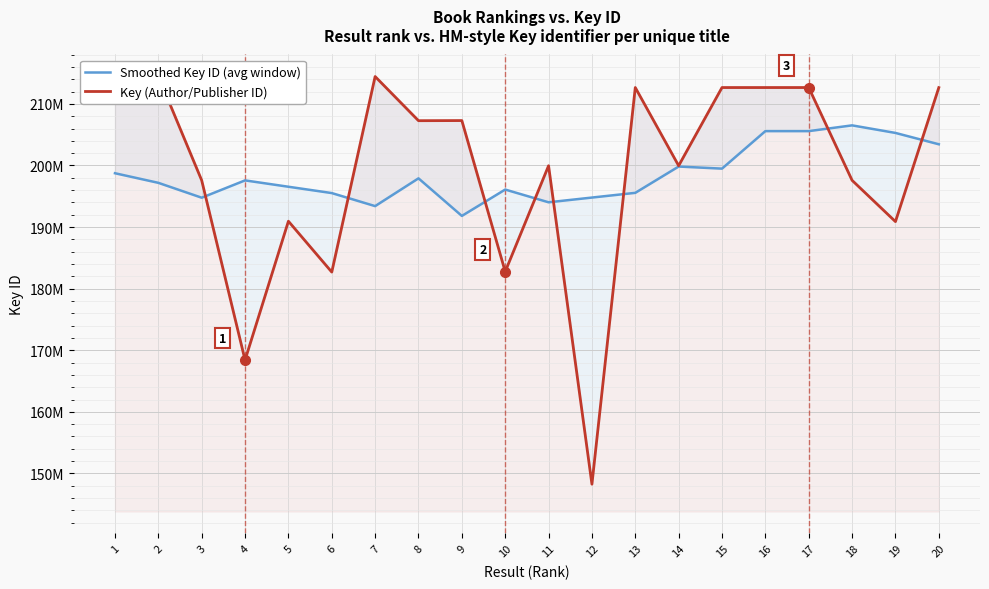

At which category does Smoothed Key ID (avg window) reach its first local valley?

3